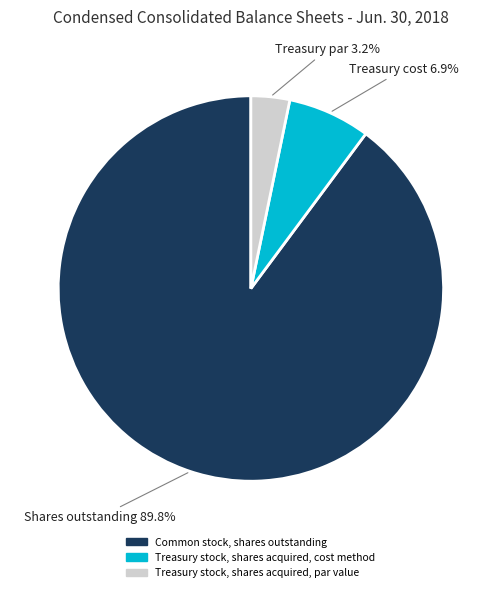

What is the majority slice?

Common stock, shares outstanding